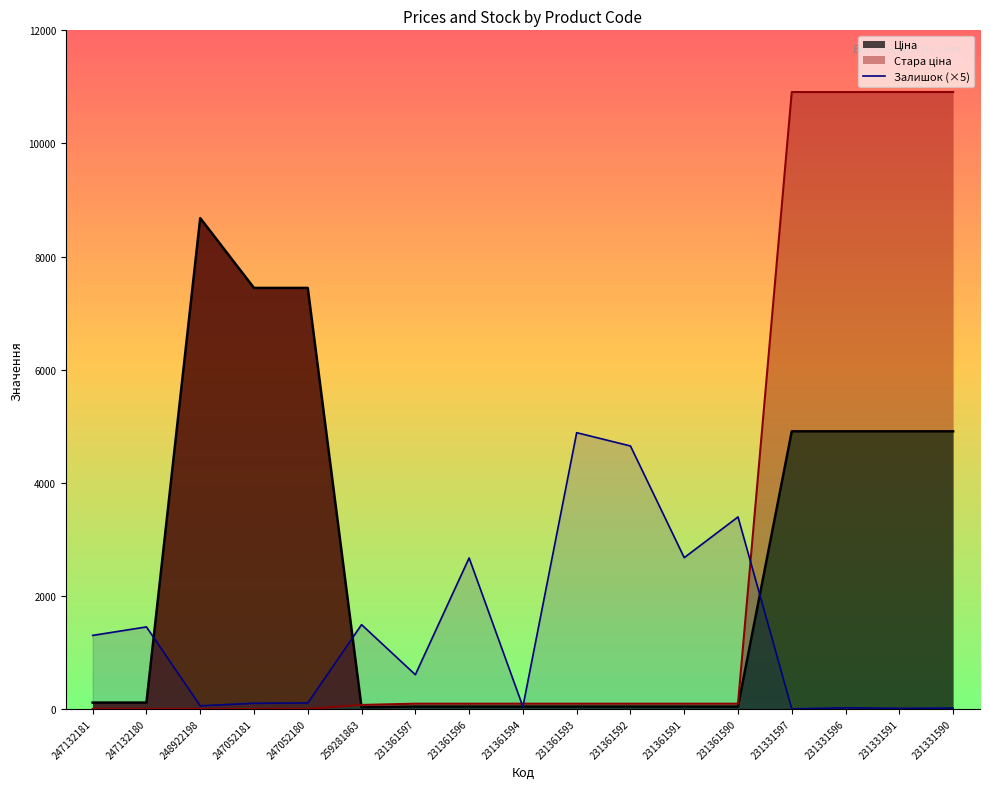

How many points are lower than both their immediate neighbors (excluding endpoints)?

6